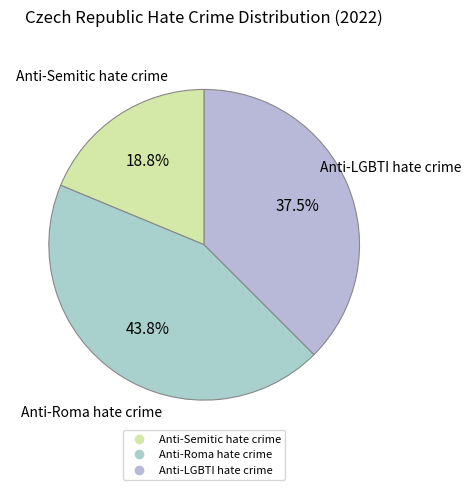

Does Anti-Roma hate crime represent more than half of the total?

No